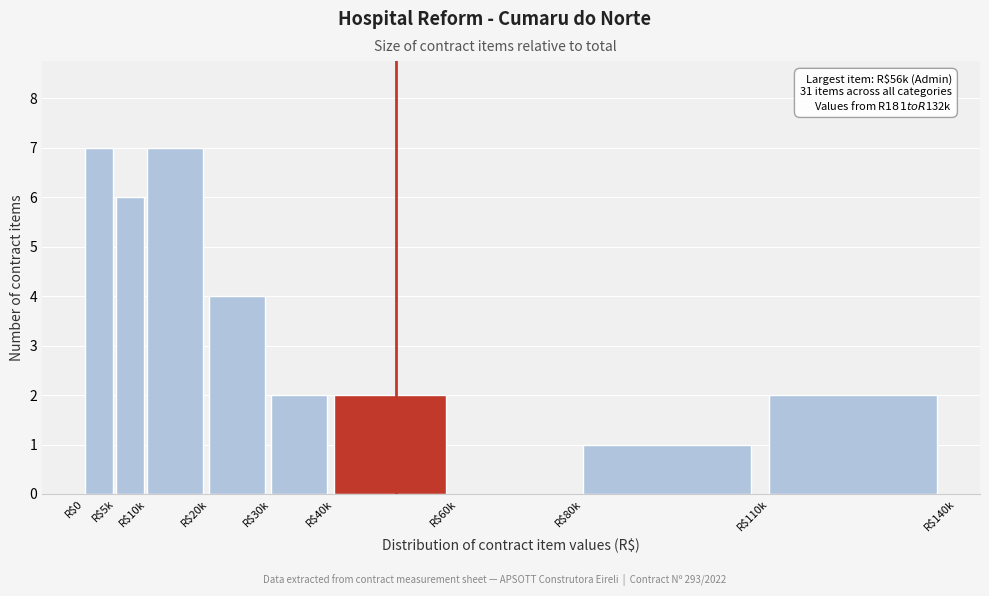

True or false: the data shows 7 at R$10k.

True